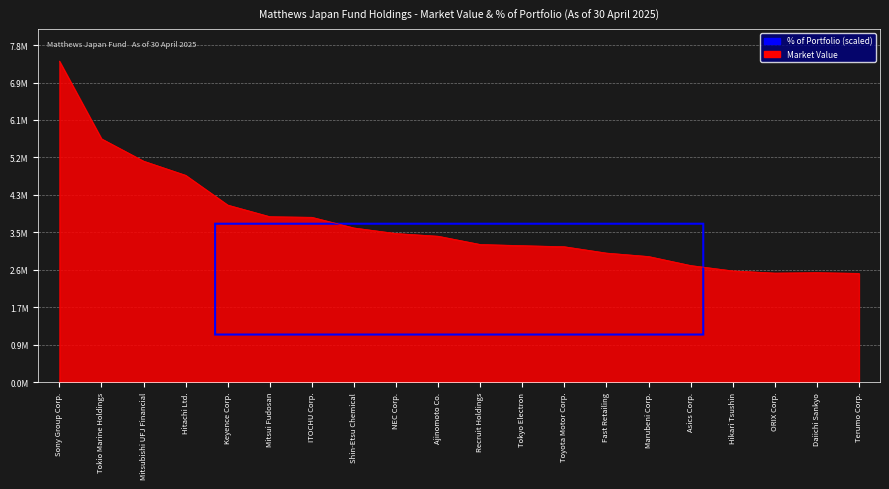

What is the average value?

3670899.4